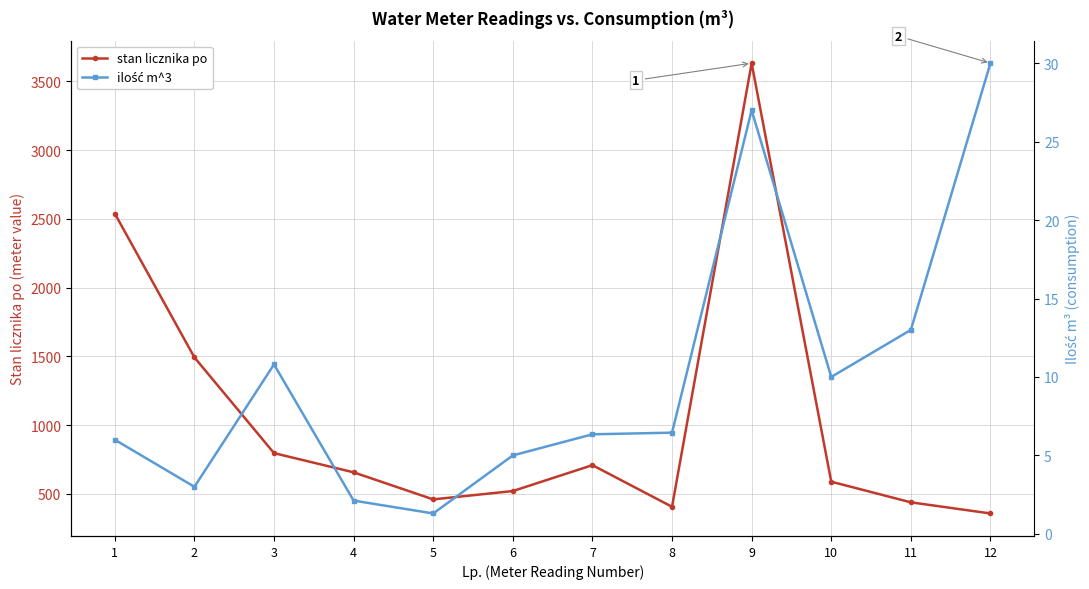

Which series changed the most between 1 and 3?

stan licznika po